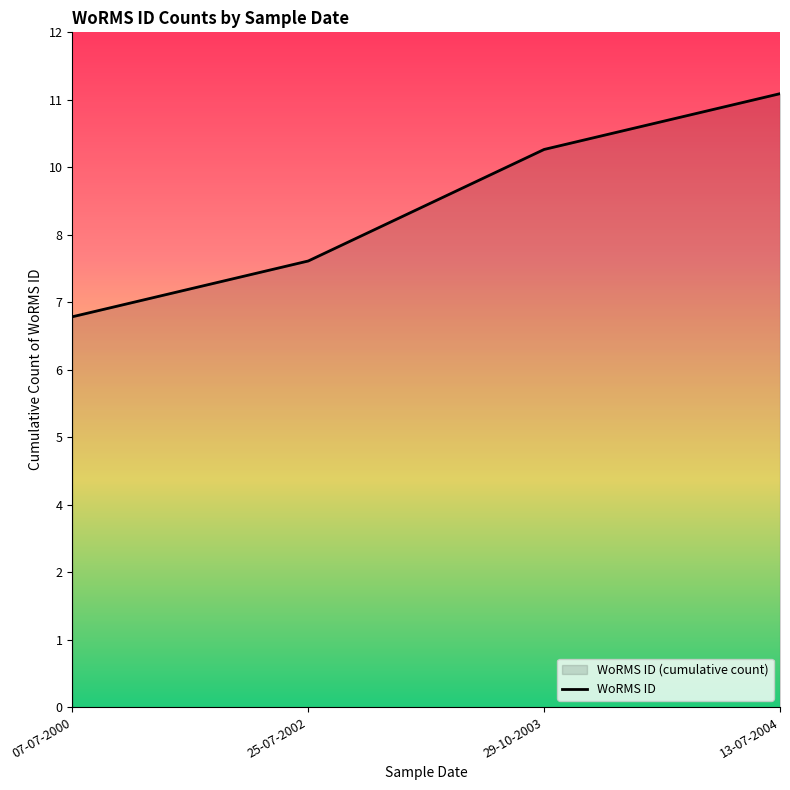

How many data points are less than 10?

2